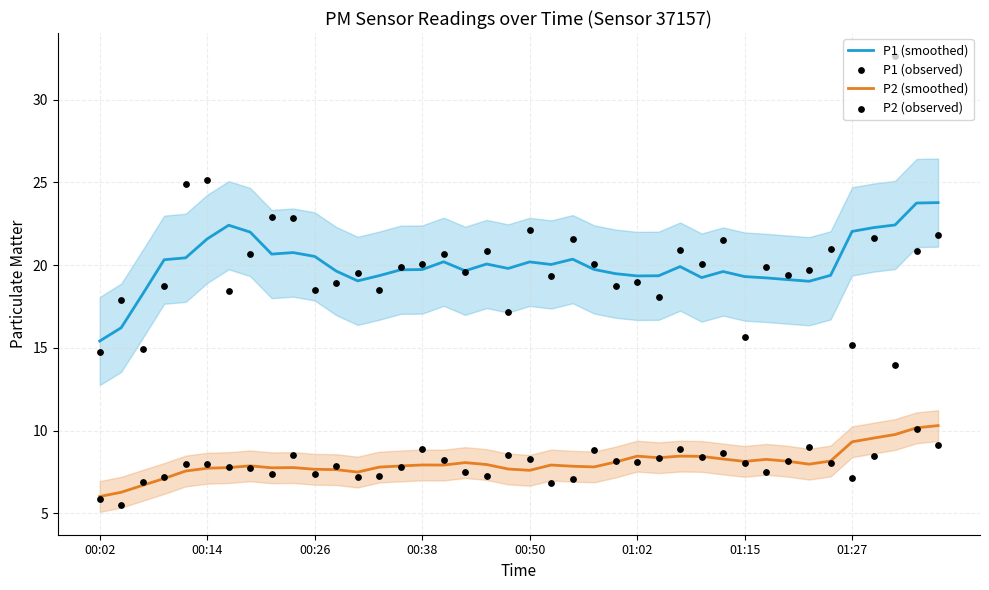

Which series has the largest total across all categories?

P1 (observed)